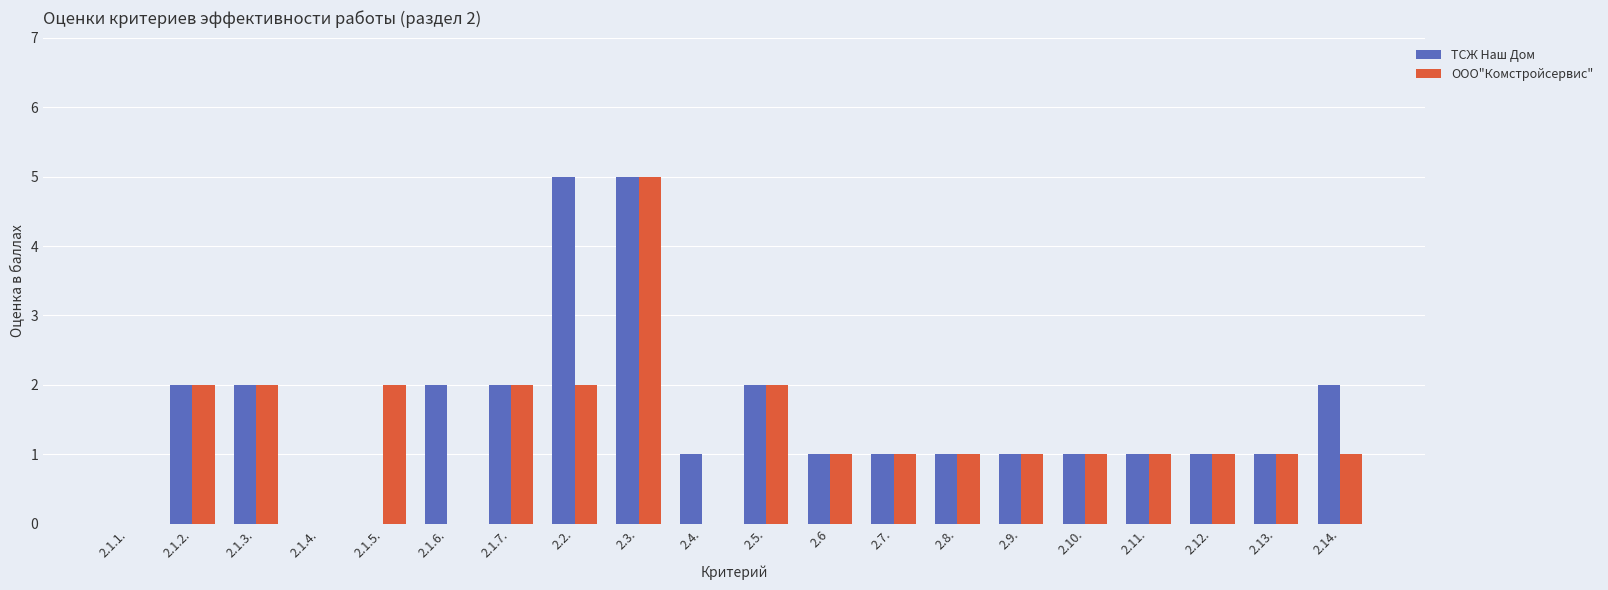

What is the sum of all ТСЖ Наш Дом values?

31